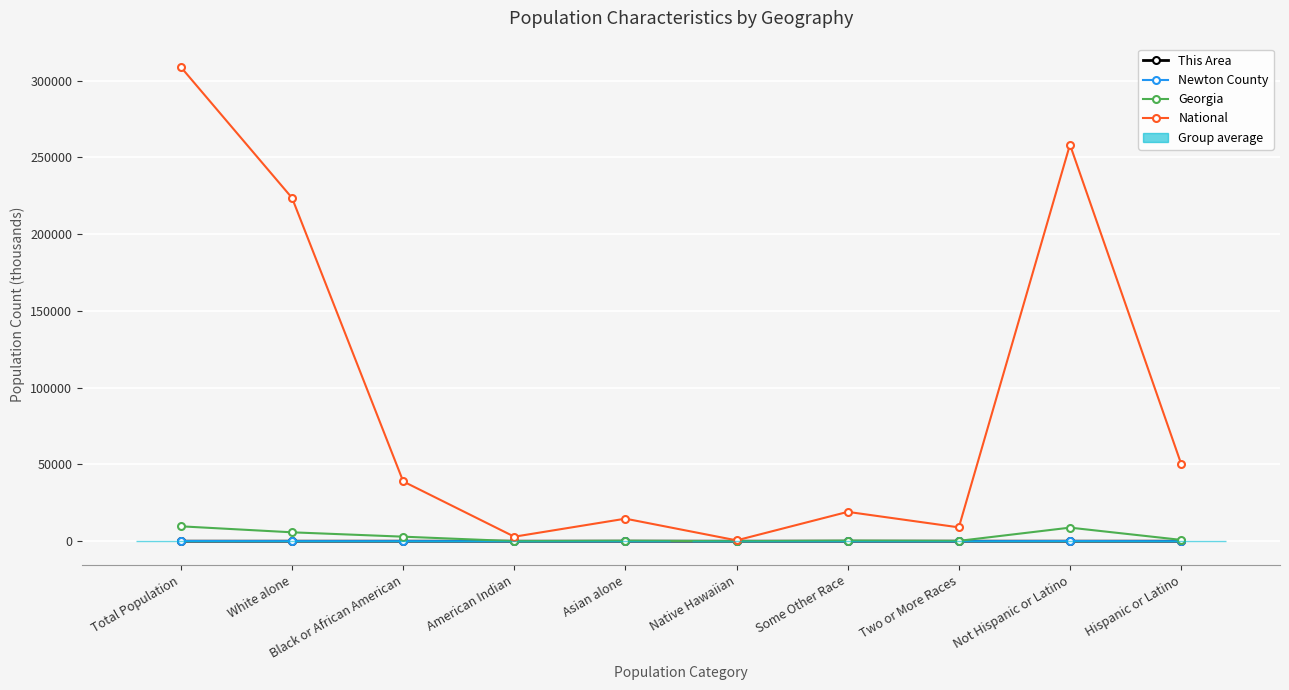

Between Some Other Race and Hispanic or Latino, which series saw the biggest shift?

National